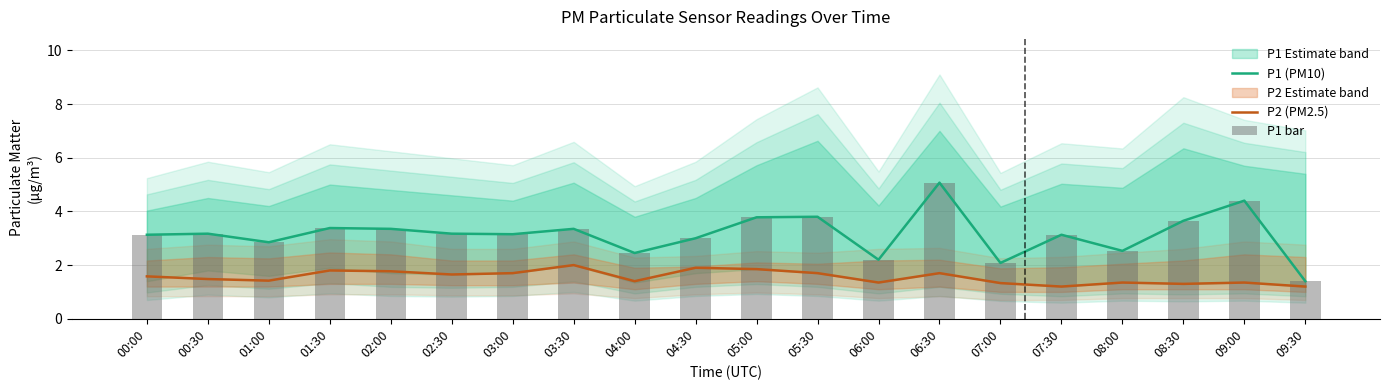

At which category does the chart reach its minimum across all series?

07:30